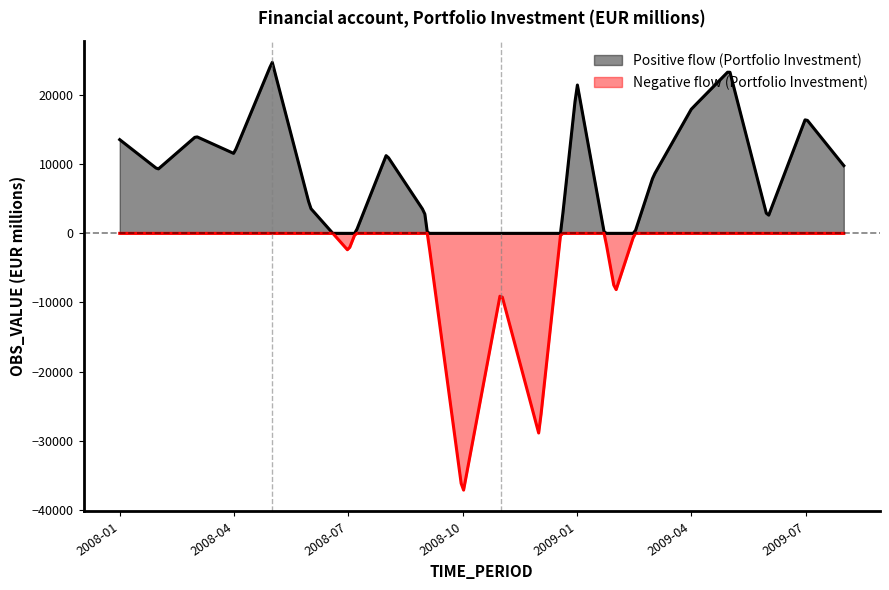

What is the sum of the values at 2008-09 and 2008-08?

14445.2